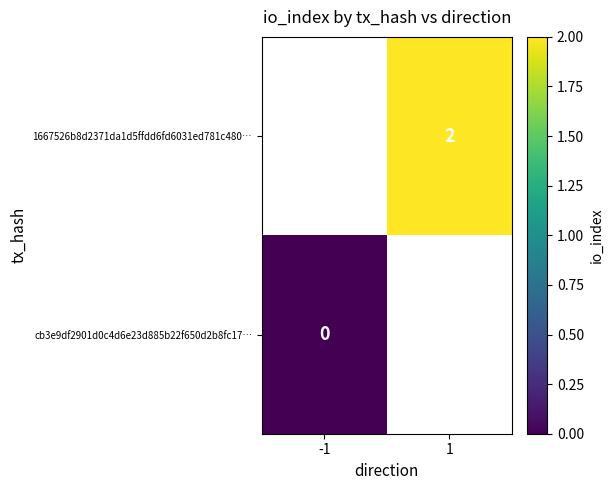

The value of 1667526b8d2371da1d5ffdd6fd6031ed781c480… at 1 is 2. True or false?

True